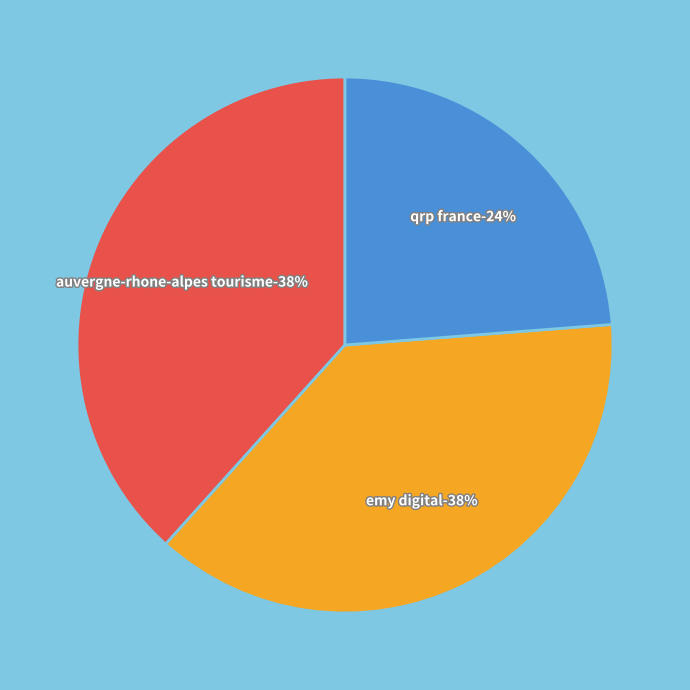

Rank the categories by value from lowest to highest.

QRP FRANCE, EMY DIGITAL, AUVERGNE-RHONE-ALPES TOURISME